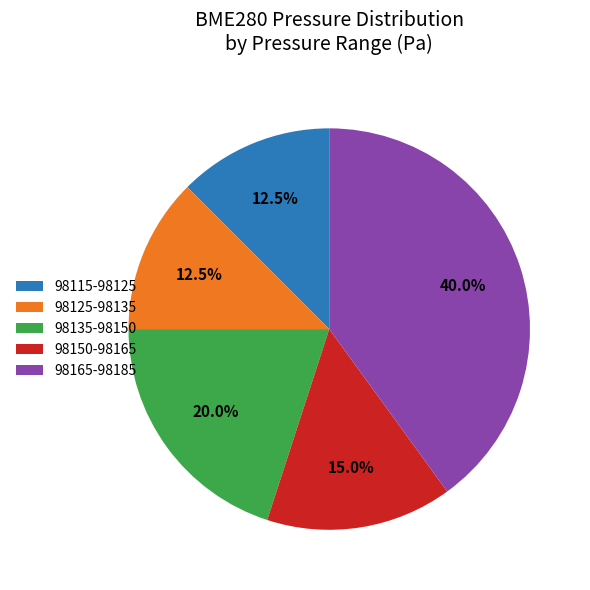

Count the number of slices in the pie.

5